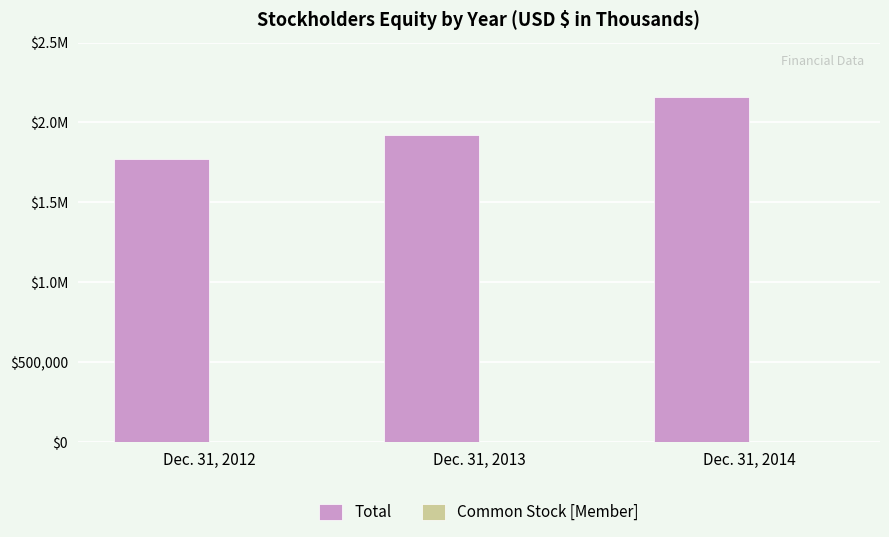

How many groups of bars are there?

3